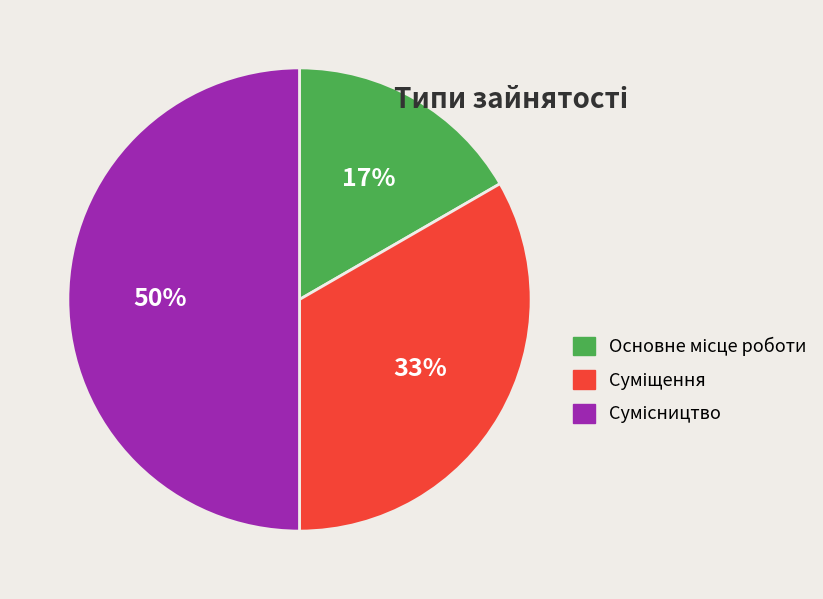

To the nearest percent, what is the difference between the largest and smallest slice percentages?

33%